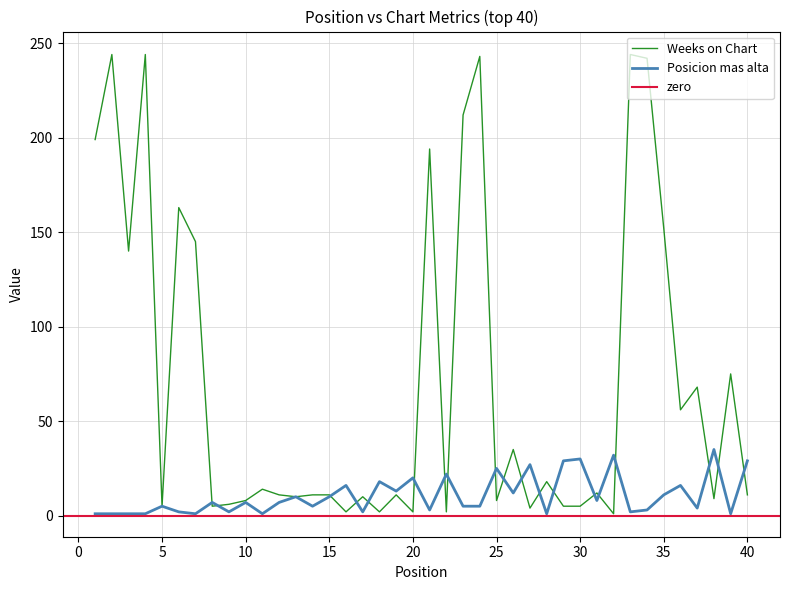

At which category does the chart reach its minimum across all series?

1